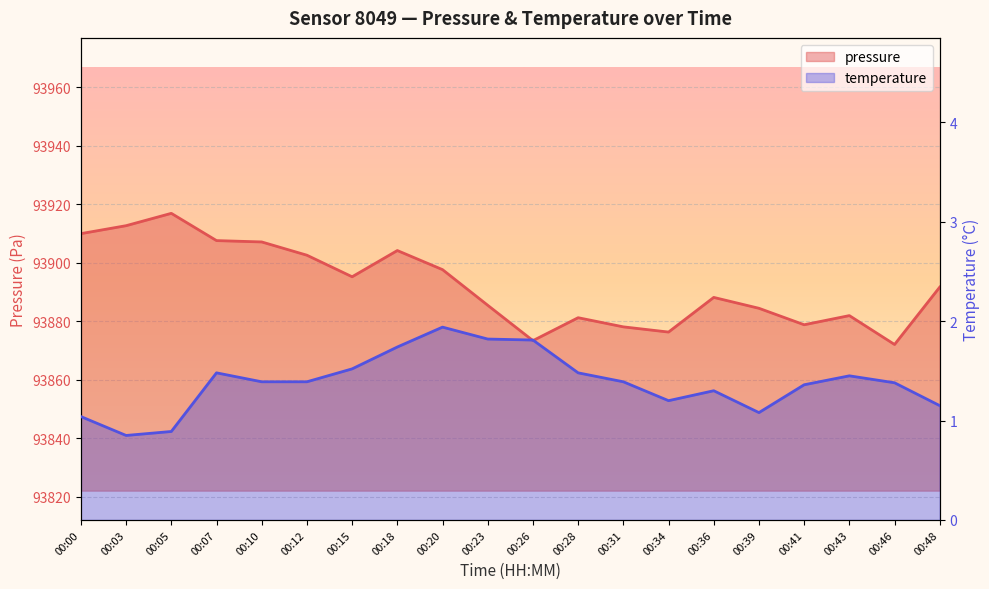

Rank the series by their average value, from highest to lowest.

pressure, temperature